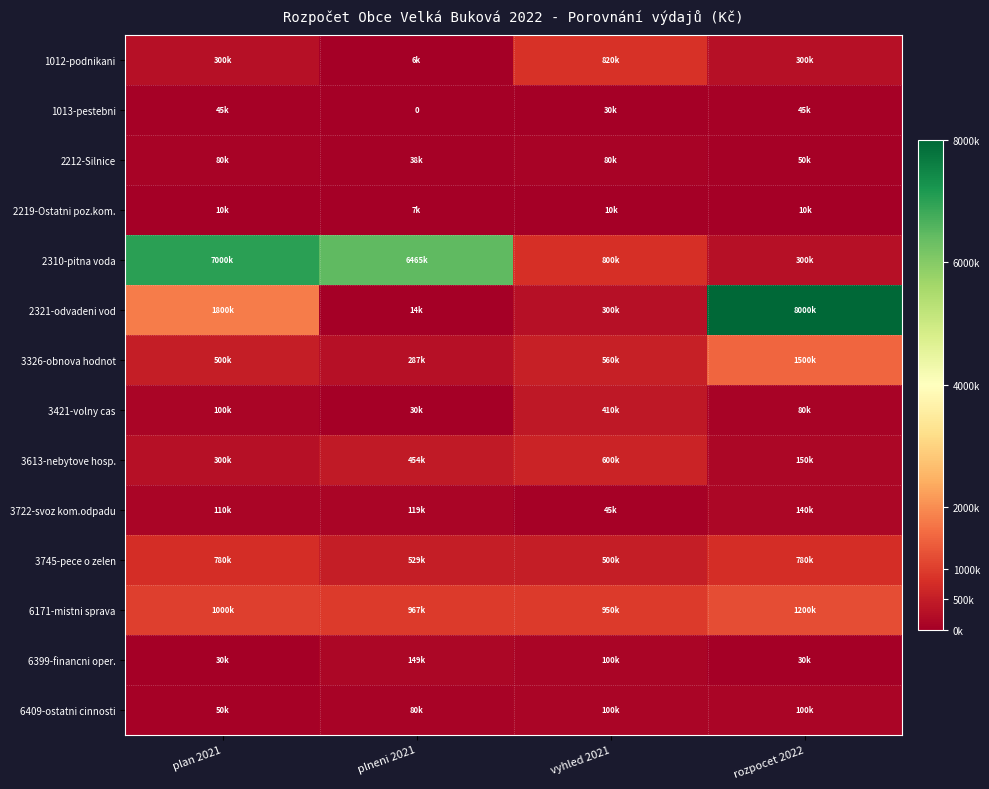

Which category has the lowest value in the 2310-pitna voda series?

rozpocet 2022